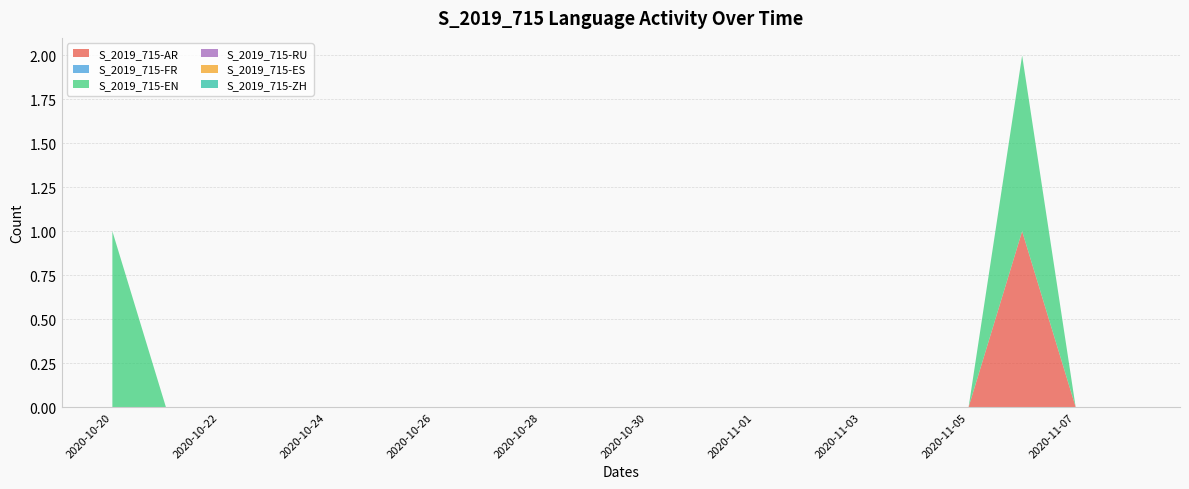

Reading left to right, what are all the values shown in this chart?

S_2019_715-AR: 2020-10-20=0	2020-10-21=0	2020-10-22=0	2020-10-23=0	2020-10-24=0	2020-10-25=0	2020-10-26=0	2020-10-27=0	2020-10-28=0	2020-10-29=0	2020-10-30=0	2020-10-31=0	2020-11-01=0	2020-11-02=0	2020-11-03=0	2020-11-04=0	2020-11-05=0	2020-11-06=1	2020-11-07=0	2020-11-08=0
S_2019_715-FR: 2020-10-20=0	2020-10-21=0	2020-10-22=0	2020-10-23=0	2020-10-24=0	2020-10-25=0	2020-10-26=0	2020-10-27=0	2020-10-28=0	2020-10-29=0	2020-10-30=0	2020-10-31=0	2020-11-01=0	2020-11-02=0	2020-11-03=0	2020-11-04=0	2020-11-05=0	2020-11-06=0	2020-11-07=0	2020-11-08=0
S_2019_715-EN: 2020-10-20=1	2020-10-21=0	2020-10-22=0	2020-10-23=0	2020-10-24=0	2020-10-25=0	2020-10-26=0	2020-10-27=0	2020-10-28=0	2020-10-29=0	2020-10-30=0	2020-10-31=0	2020-11-01=0	2020-11-02=0	2020-11-03=0	2020-11-04=0	2020-11-05=0	2020-11-06=1	2020-11-07=0	2020-11-08=0
S_2019_715-RU: 2020-10-20=0	2020-10-21=0	2020-10-22=0	2020-10-23=0	2020-10-24=0	2020-10-25=0	2020-10-26=0	2020-10-27=0	2020-10-28=0	2020-10-29=0	2020-10-30=0	2020-10-31=0	2020-11-01=0	2020-11-02=0	2020-11-03=0	2020-11-04=0	2020-11-05=0	2020-11-06=0	2020-11-07=0	2020-11-08=0
S_2019_715-ES: 2020-10-20=0	2020-10-21=0	2020-10-22=0	2020-10-23=0	2020-10-24=0	2020-10-25=0	2020-10-26=0	2020-10-27=0	2020-10-28=0	2020-10-29=0	2020-10-30=0	2020-10-31=0	2020-11-01=0	2020-11-02=0	2020-11-03=0	2020-11-04=0	2020-11-05=0	2020-11-06=0	2020-11-07=0	2020-11-08=0
S_2019_715-ZH: 2020-10-20=0	2020-10-21=0	2020-10-22=0	2020-10-23=0	2020-10-24=0	2020-10-25=0	2020-10-26=0	2020-10-27=0	2020-10-28=0	2020-10-29=0	2020-10-30=0	2020-10-31=0	2020-11-01=0	2020-11-02=0	2020-11-03=0	2020-11-04=0	2020-11-05=0	2020-11-06=0	2020-11-07=0	2020-11-08=0